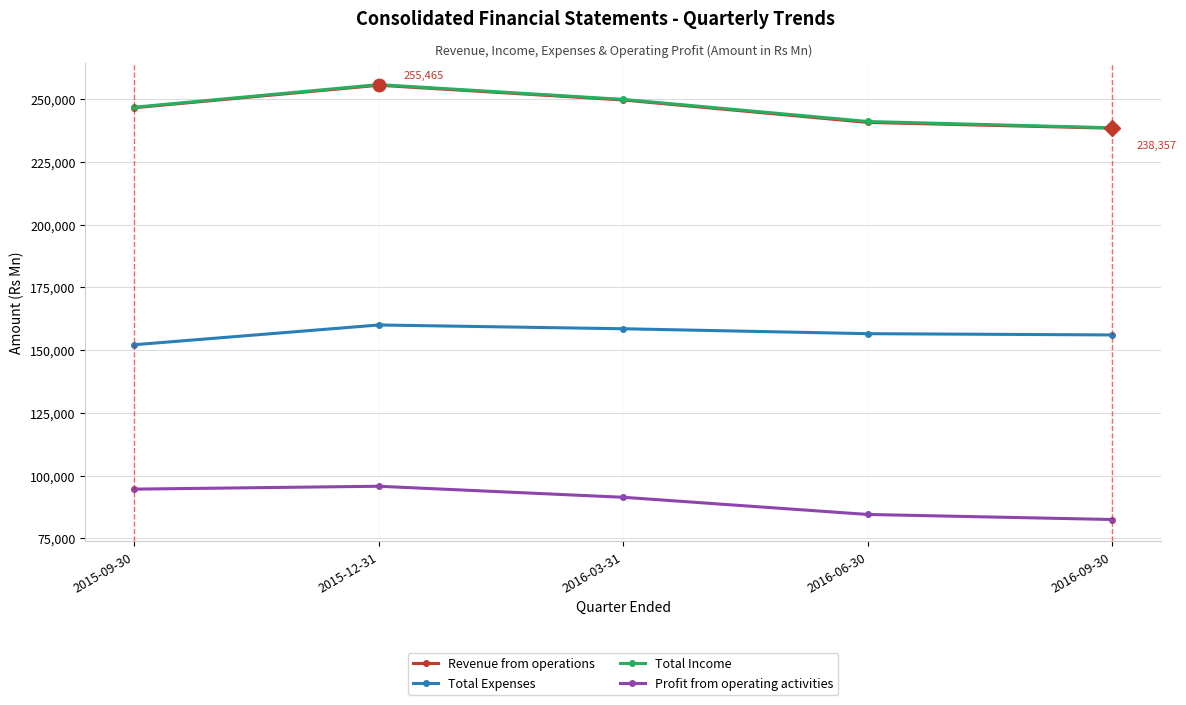

The value of Total Income at 2015-12-31 is 255729. True or false?

True